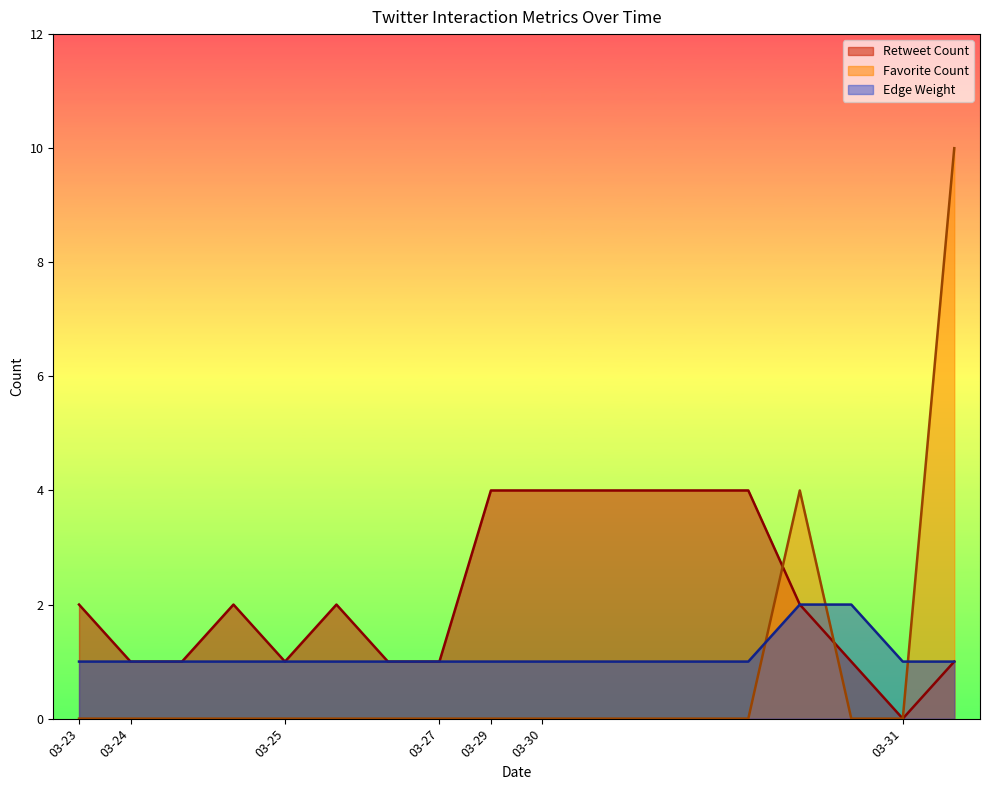

How many data points does each series have?

18